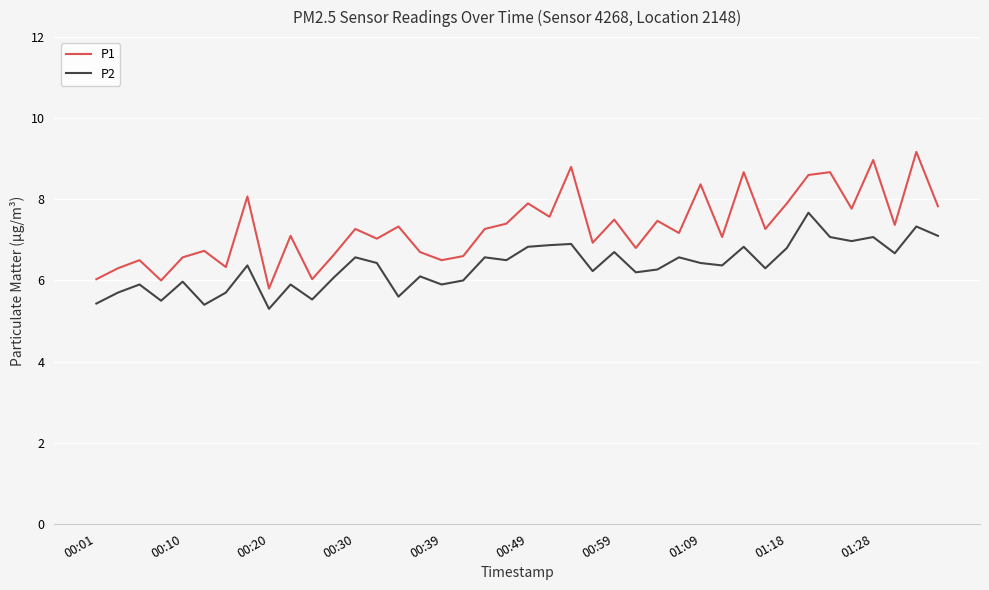

Which series has the largest total across all categories?

P1